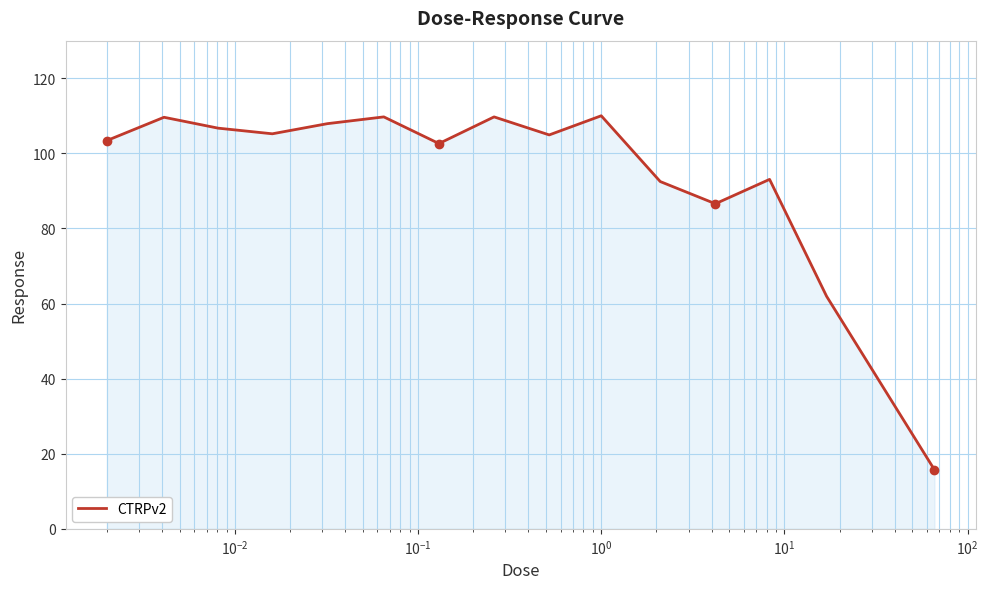

What is the maximum value shown in the chart?

110.0